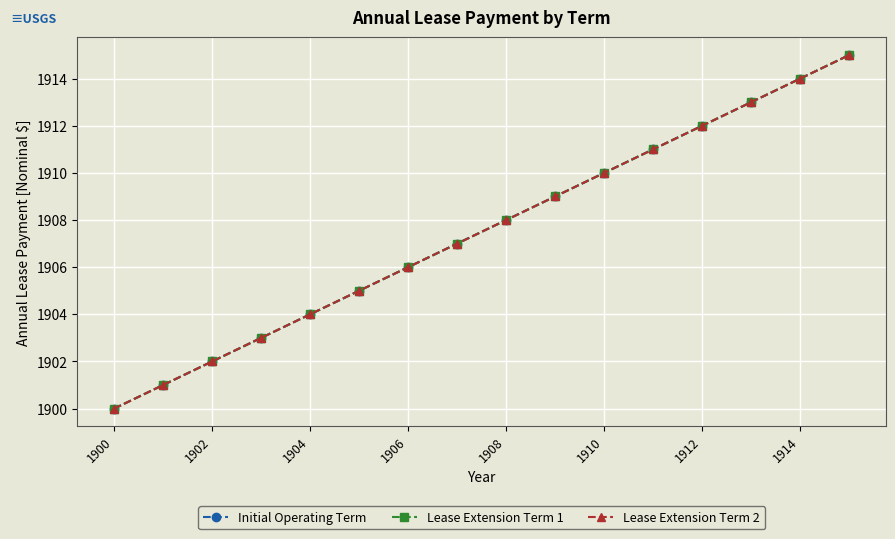

True or false: Lease Extension Term 2 has more than 0 interior local peaks.

False